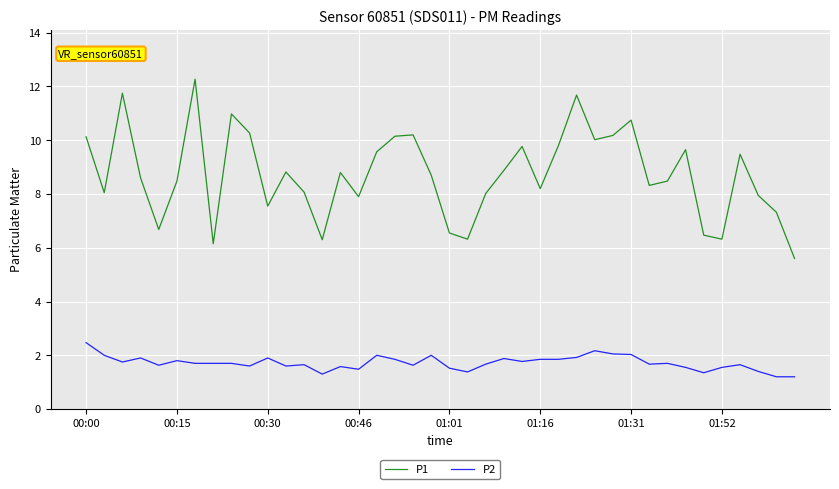

Which series has the largest range (max minus min)?

P1